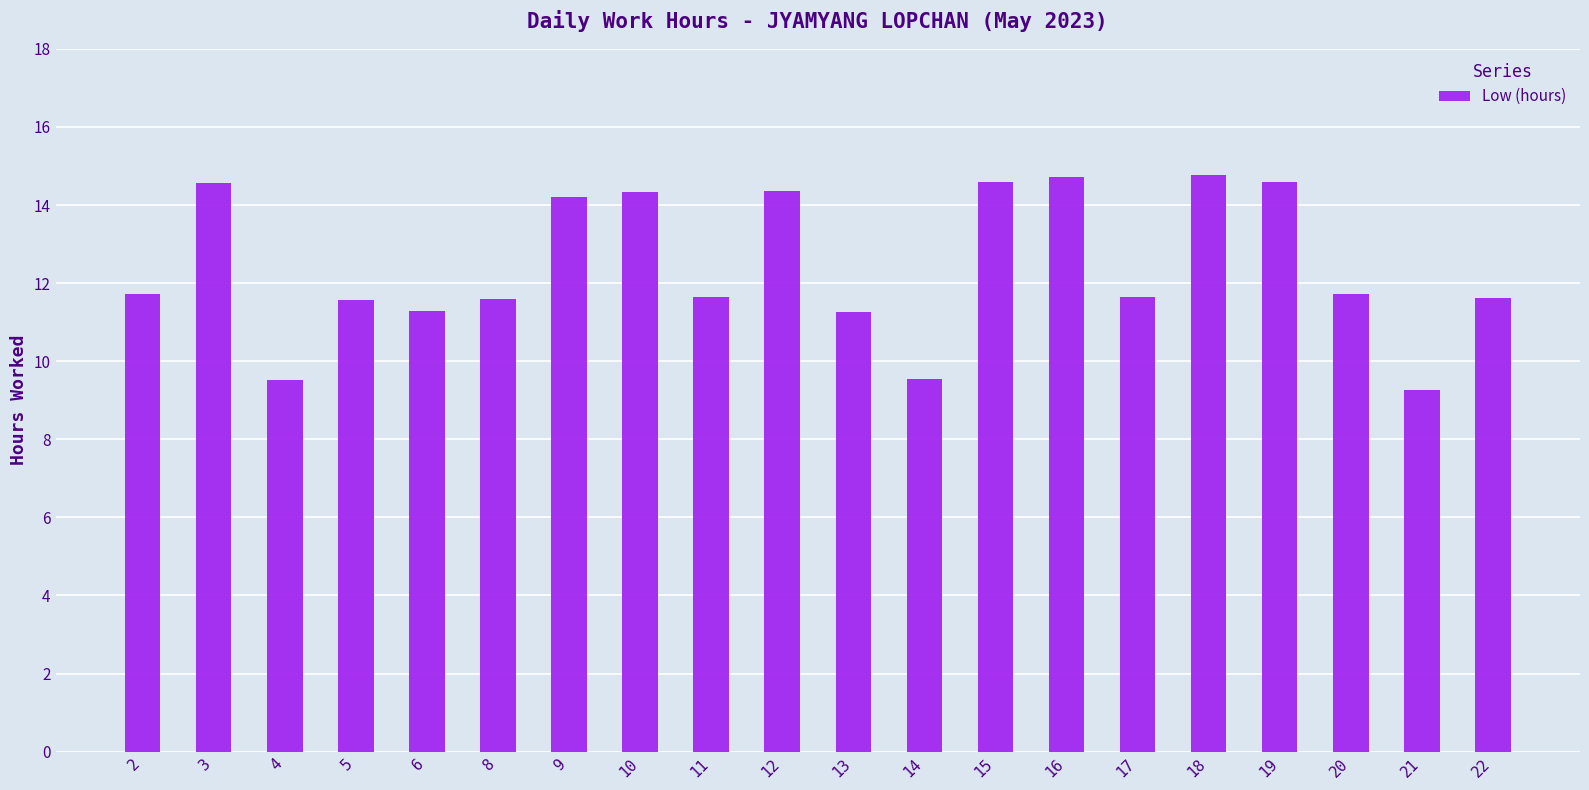

What is the difference between the maximum and minimum values?

5.5